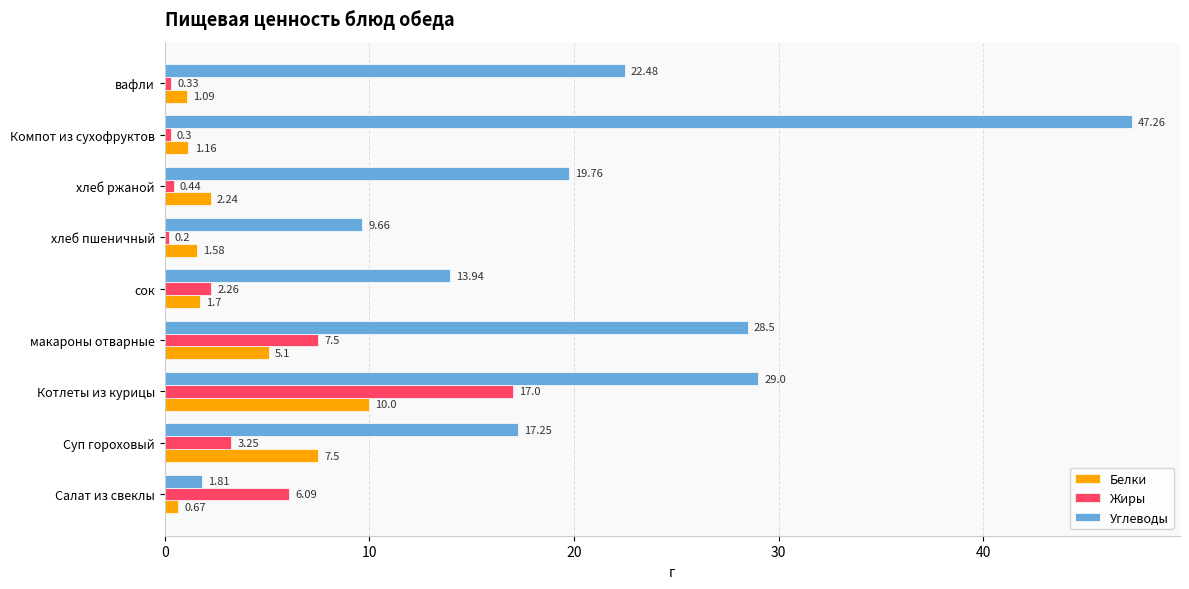

Count the number of categories in the chart.

9